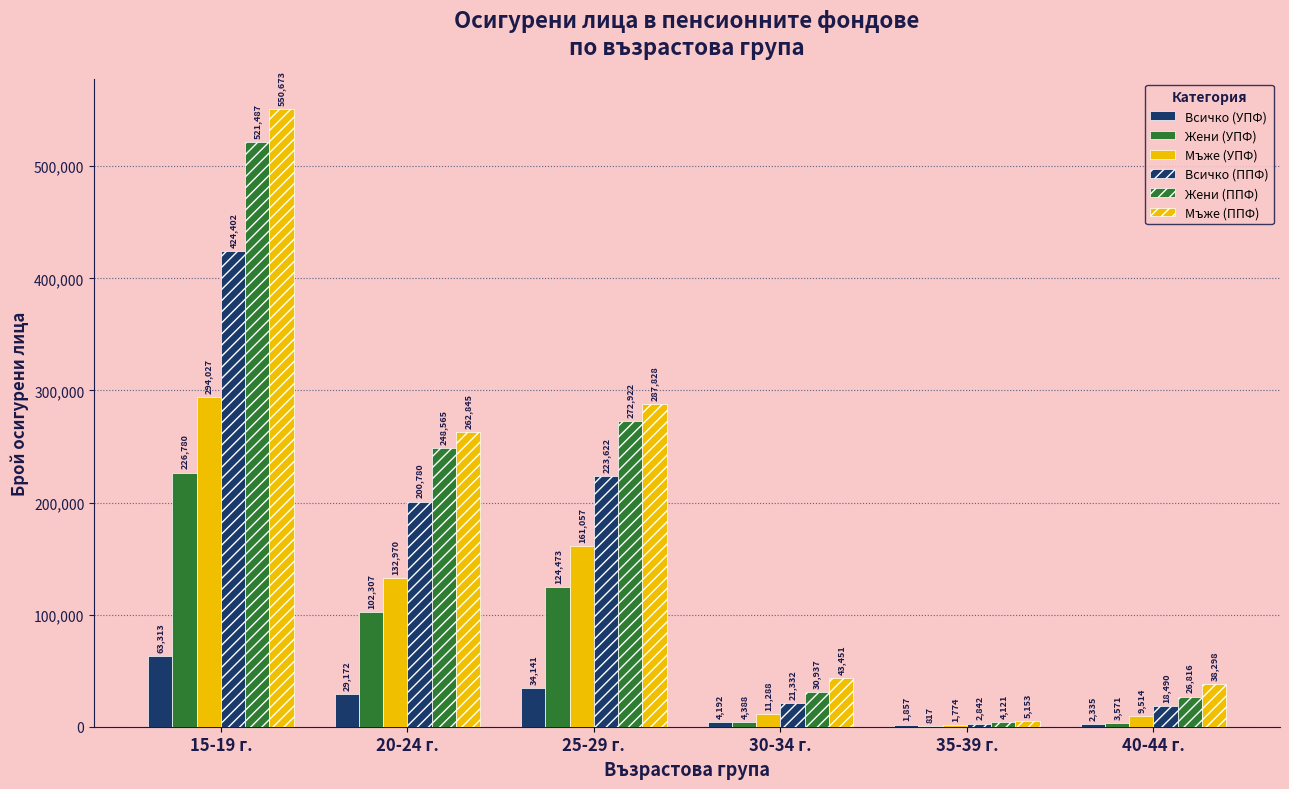

How many distinct data groups are displayed?

6